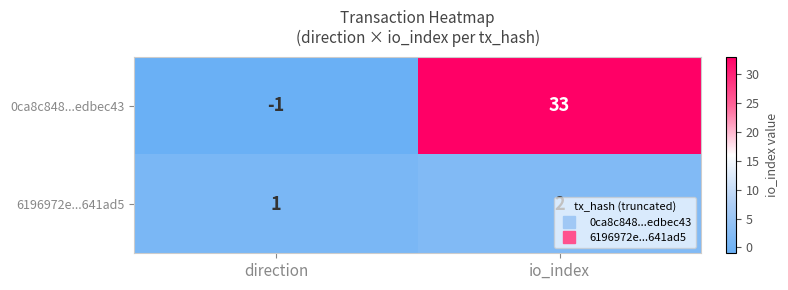

Read the 0ca8c848...edbec43 value at io_index.

33